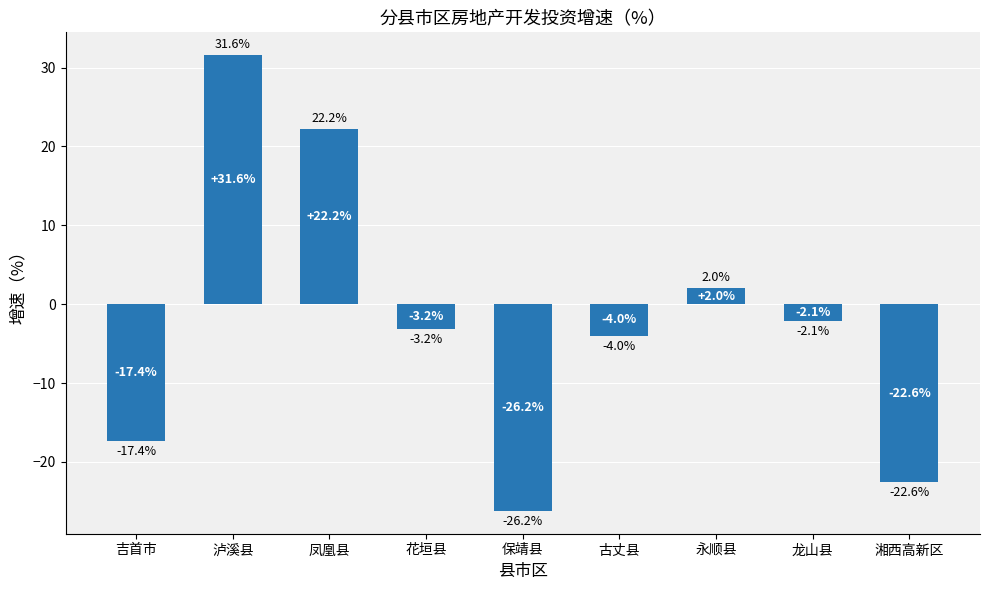

Which label corresponds to the largest value in the chart?

泸溪县